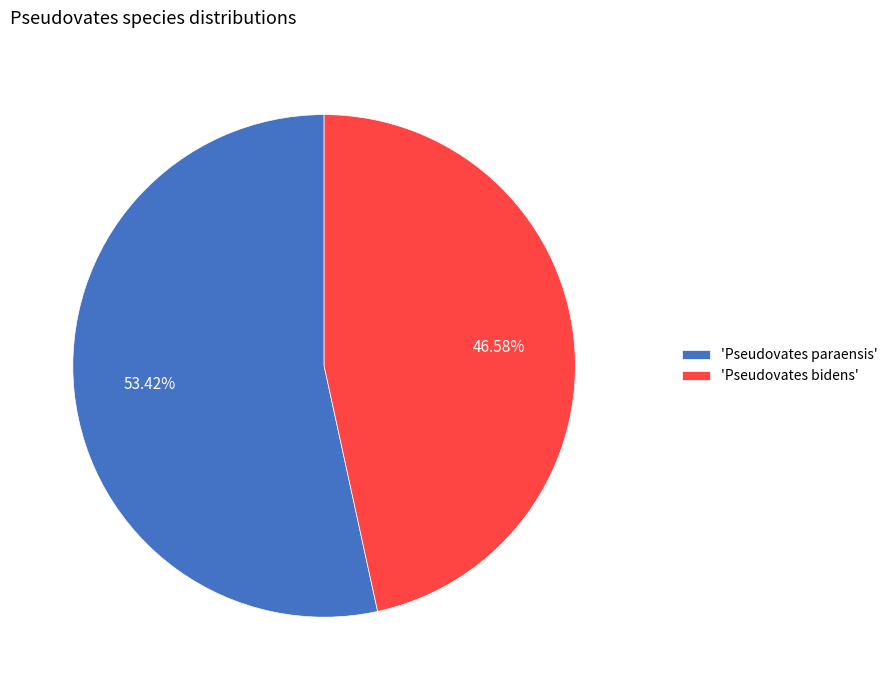

Which has a higher value, 'Pseudovates paraensis' or 'Pseudovates bidens'?

'Pseudovates paraensis'